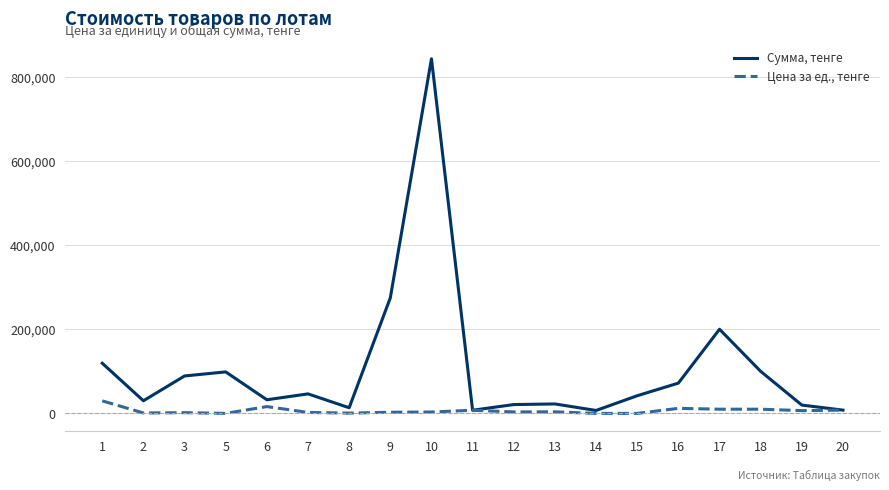

What are all the series names shown in the legend?

Сумма, тенге, Цена за ед., тенге